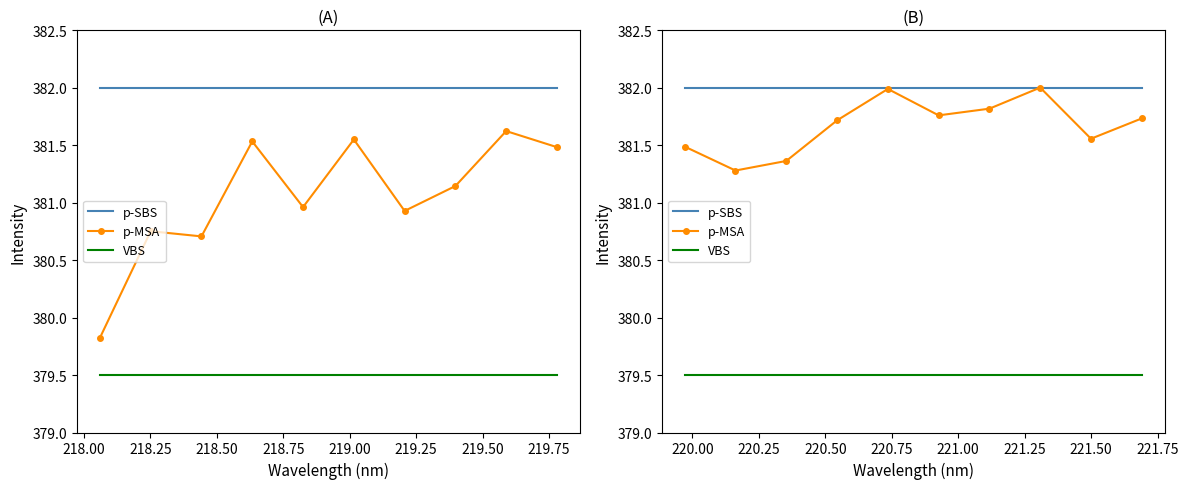

What is the lowest value of the p-SBS series?

382.0